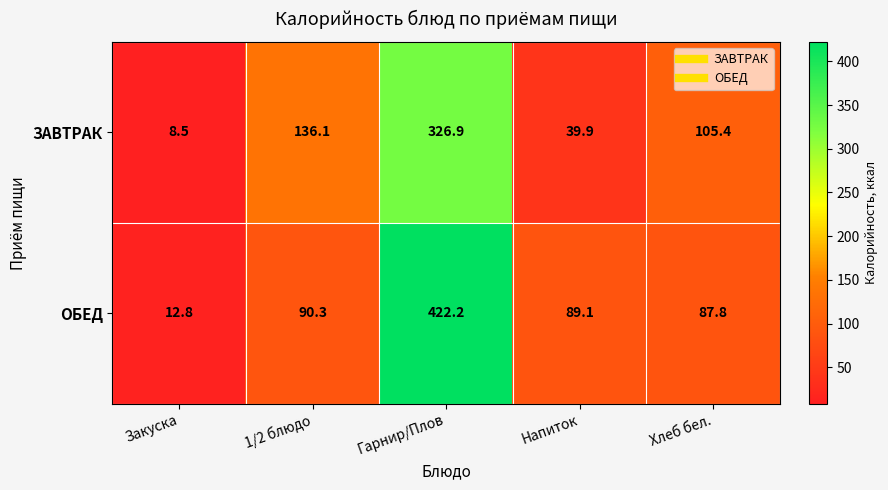

True or false: ОБЕД has a value of 150.0 at Хлеб бел..

False